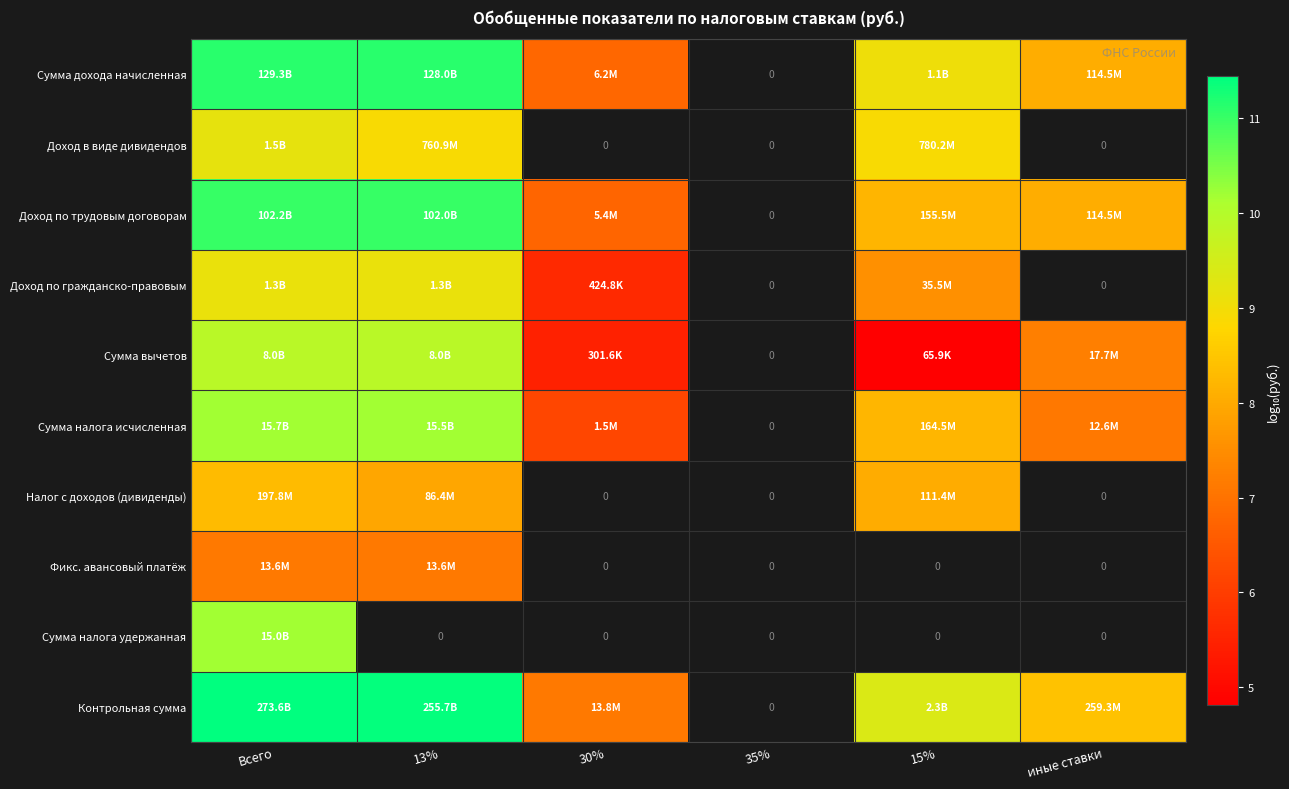

Which label corresponds to the largest value in the chart?

Всего